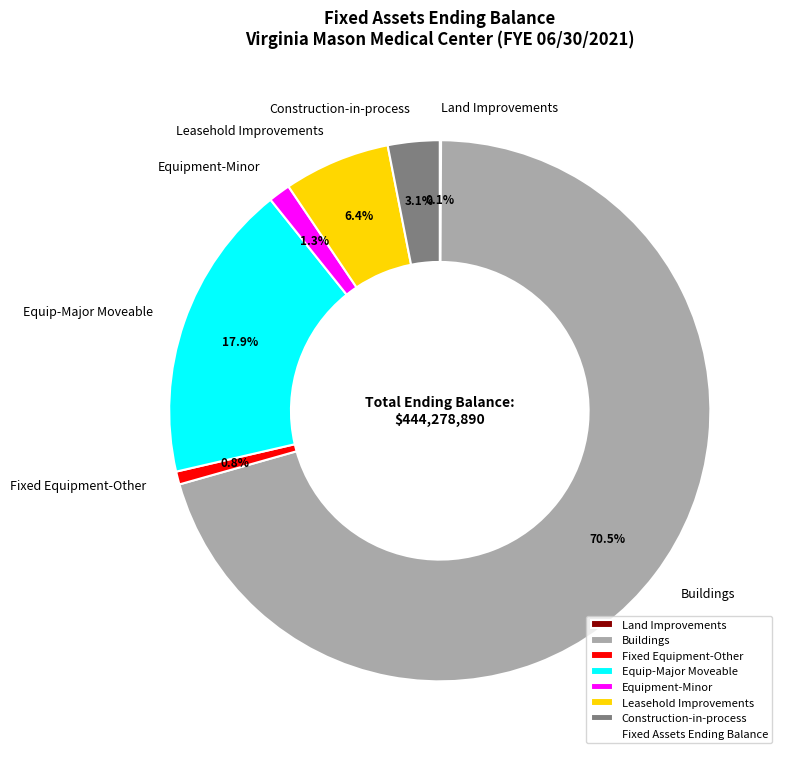

Is there any slice that represents more than half of the pie?

Yes